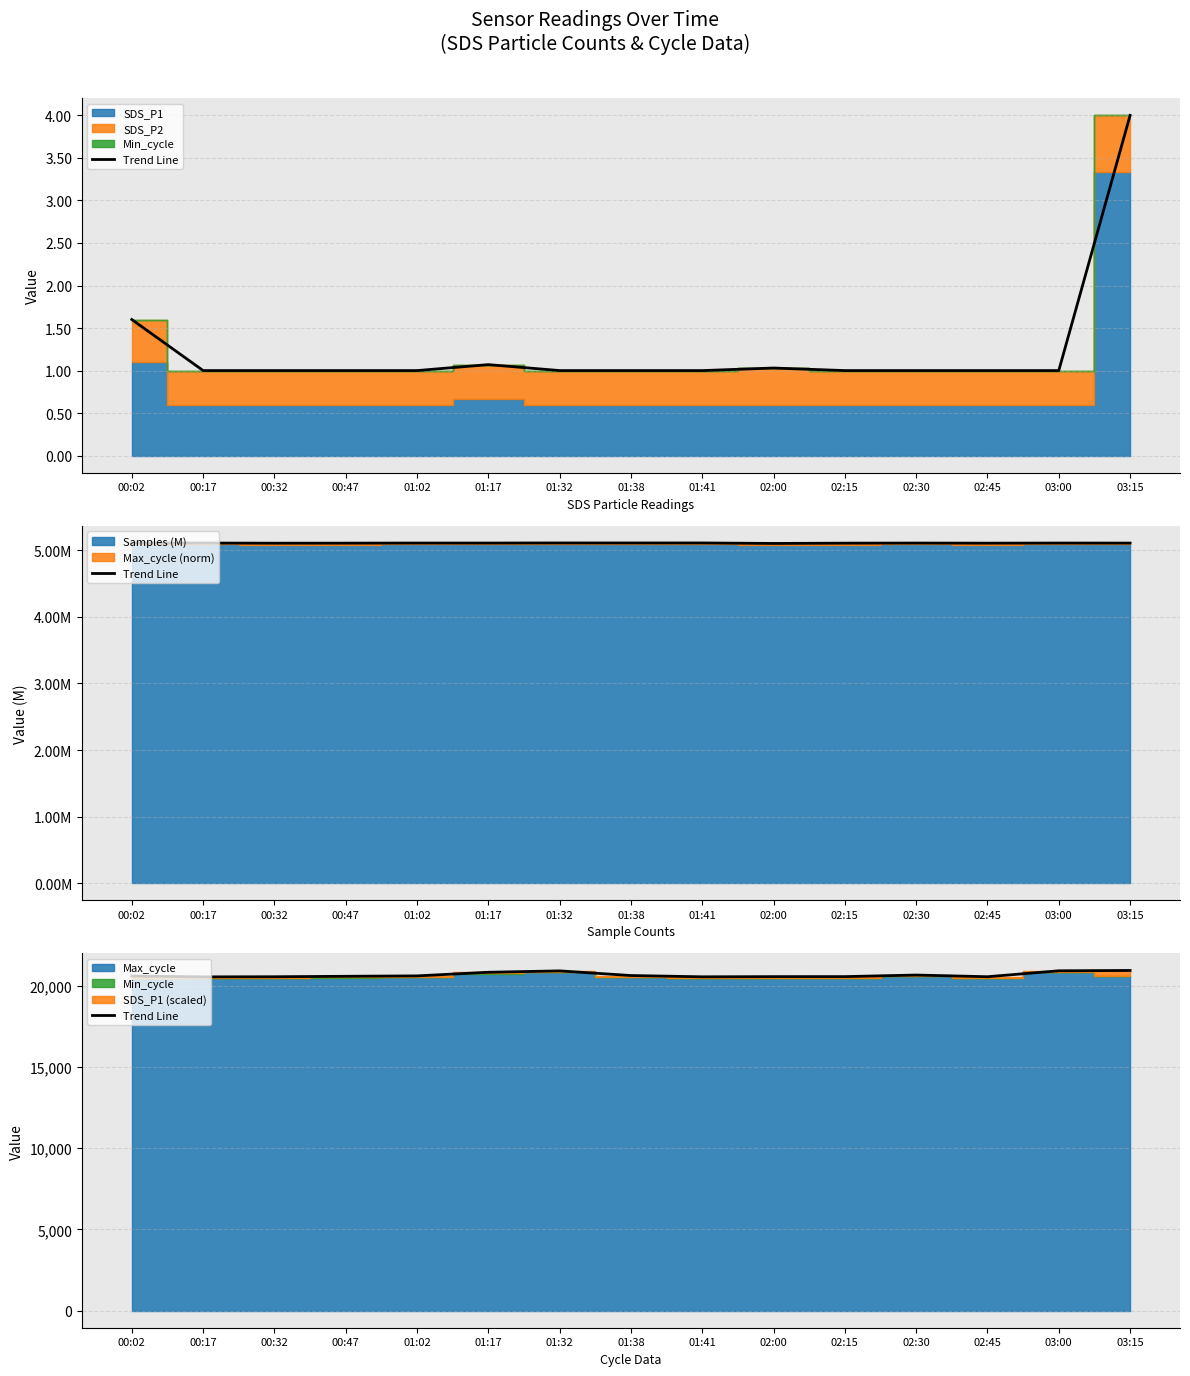

The value at 00:17 is 7021. True or false?

False